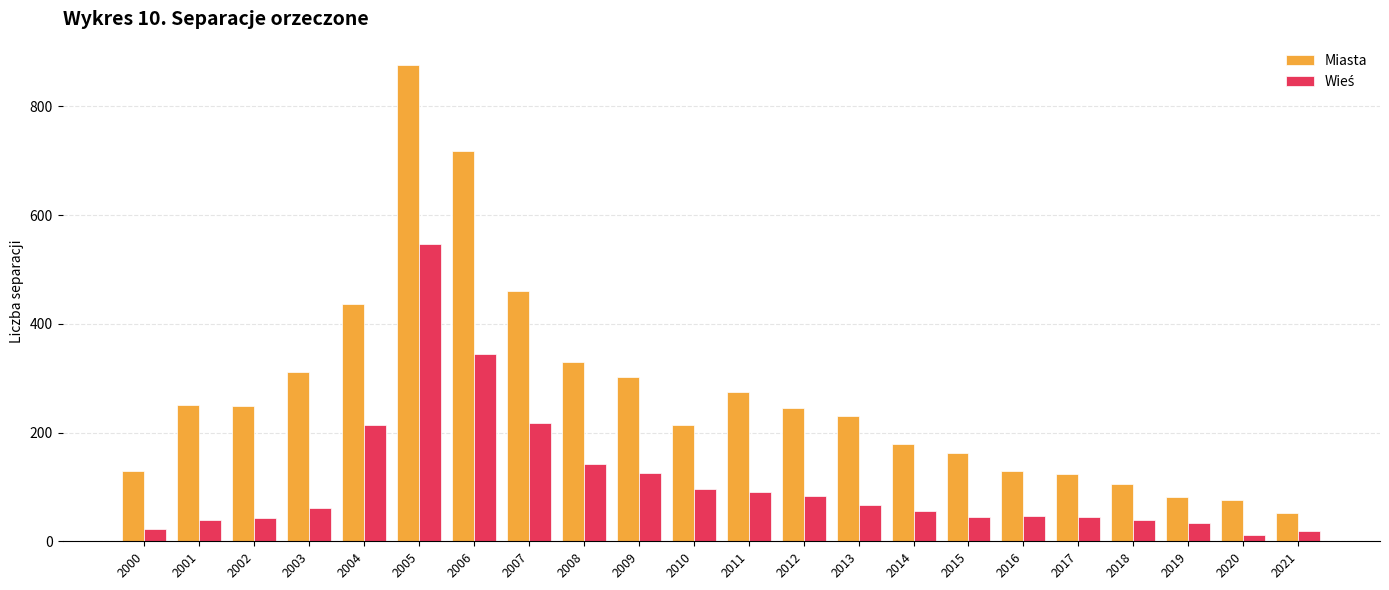

Is it true that Miasta equals 130 at 2016?

True